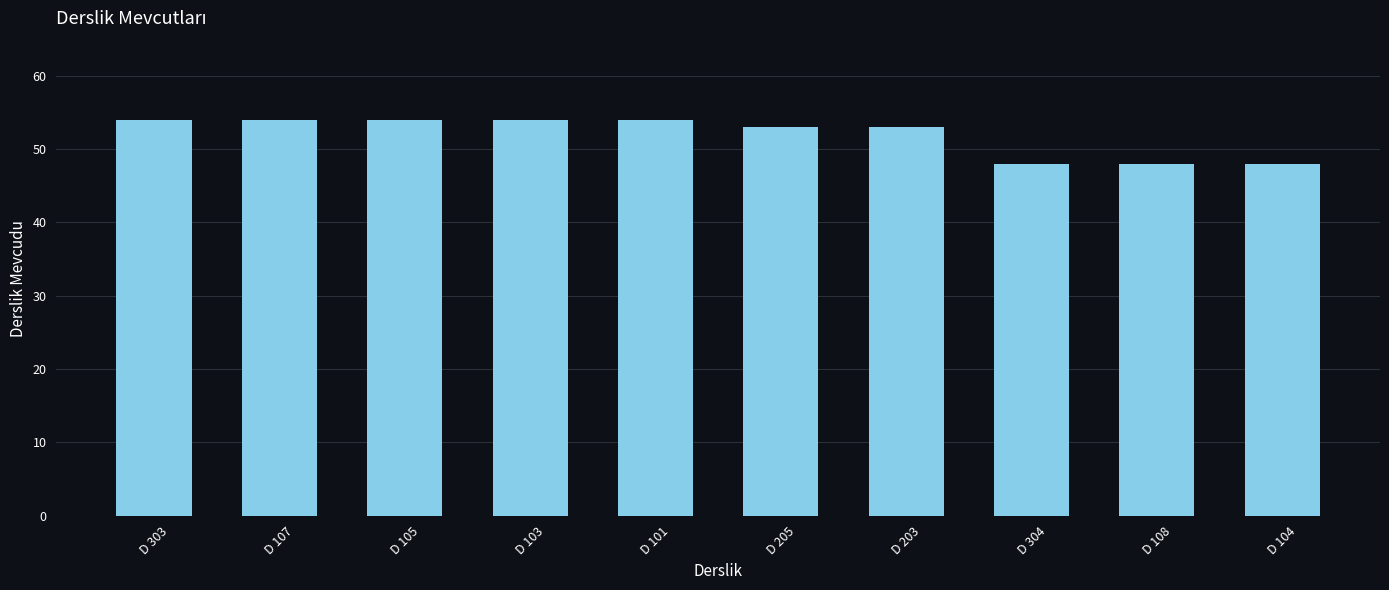

How many series are shown in this chart?

1